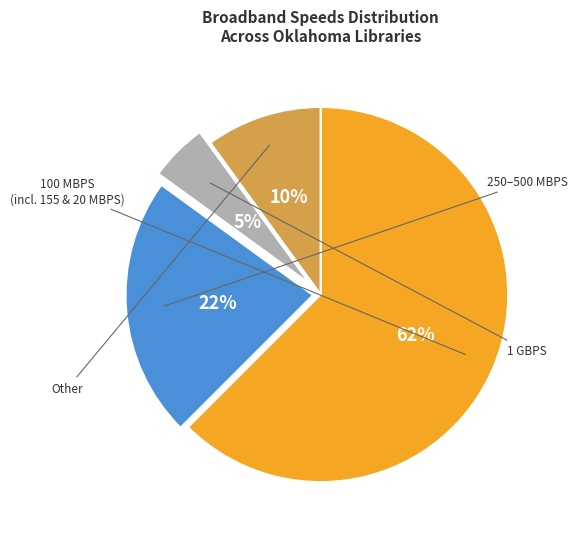

Does any single category account for the majority?

Yes